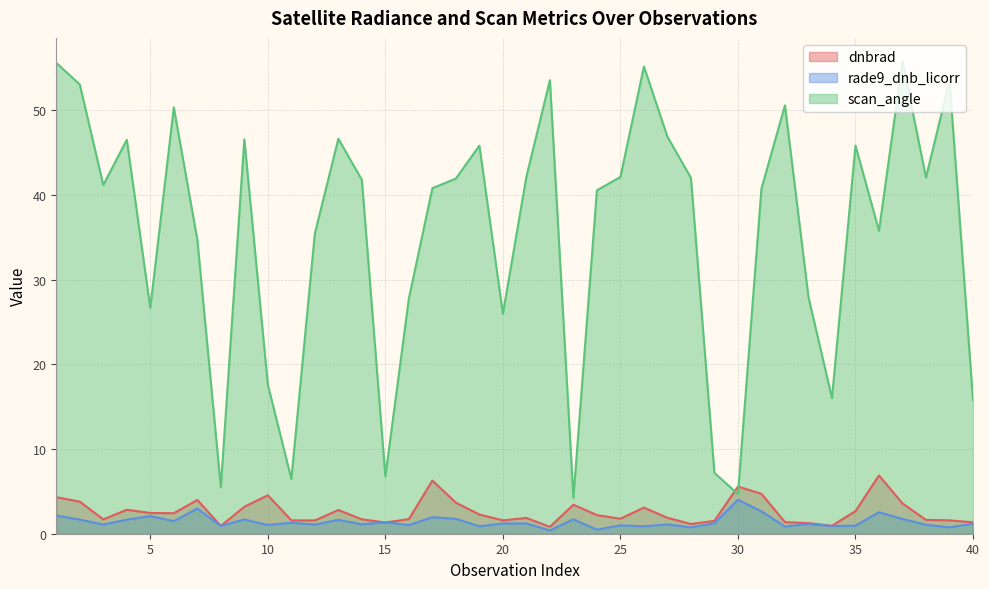

True or false: scan_angle has more than 0 points higher than both neighbors.

True